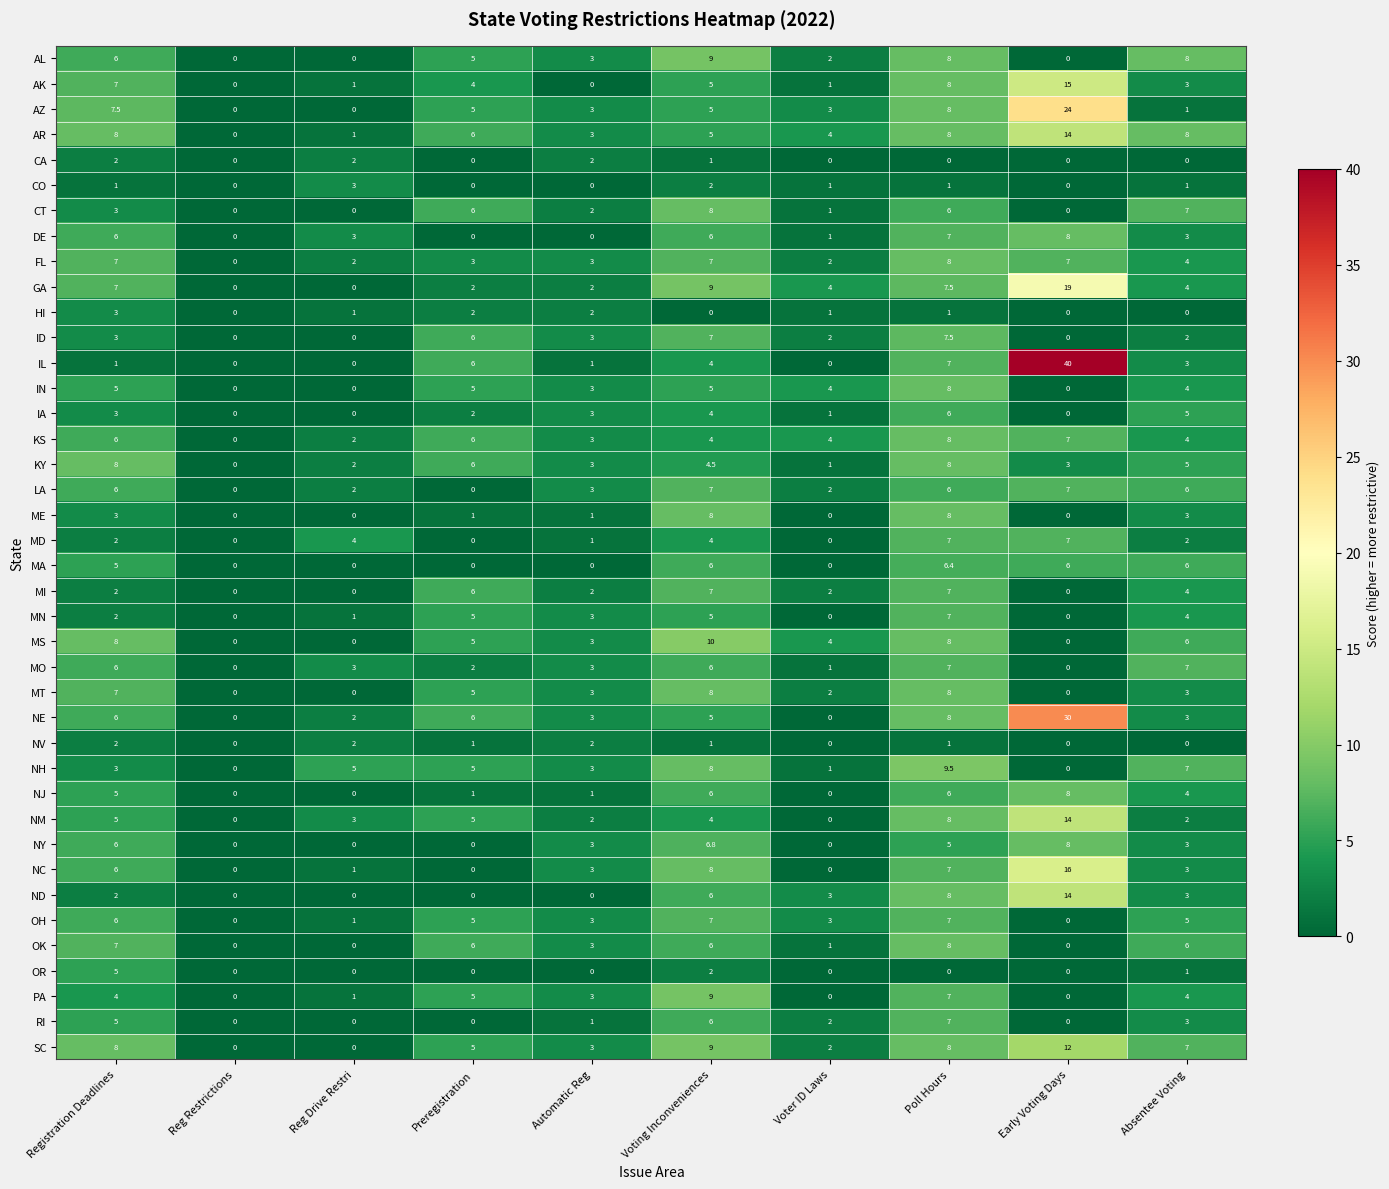

At how many categories does at least one series exceed 29?

1